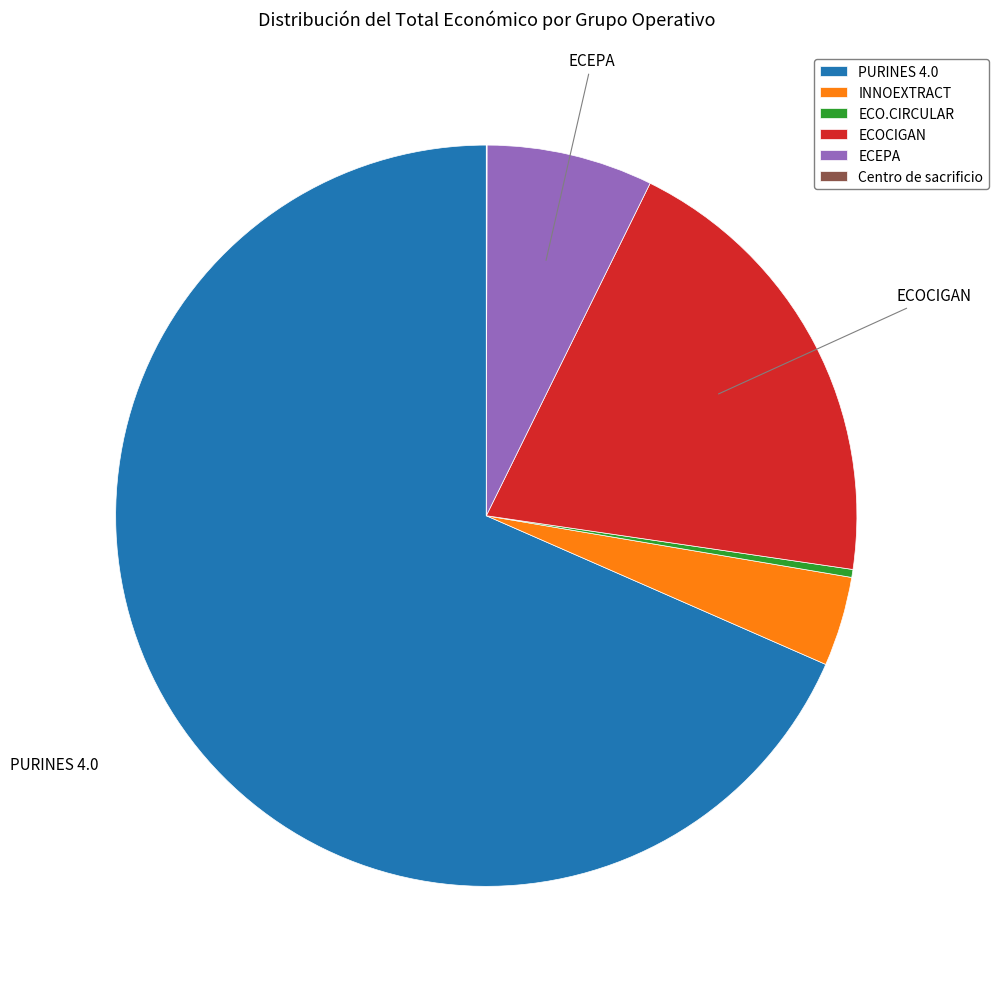

Is it true that ECOCIGAN is 20% of the pie?

True